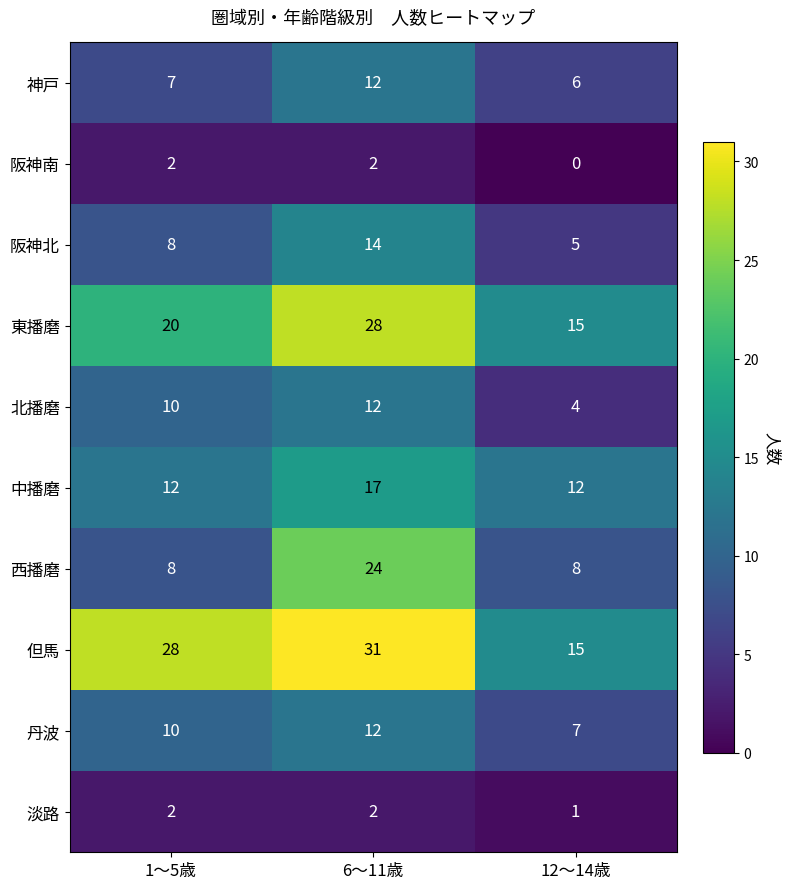

Which series has the largest total across all categories?

但馬